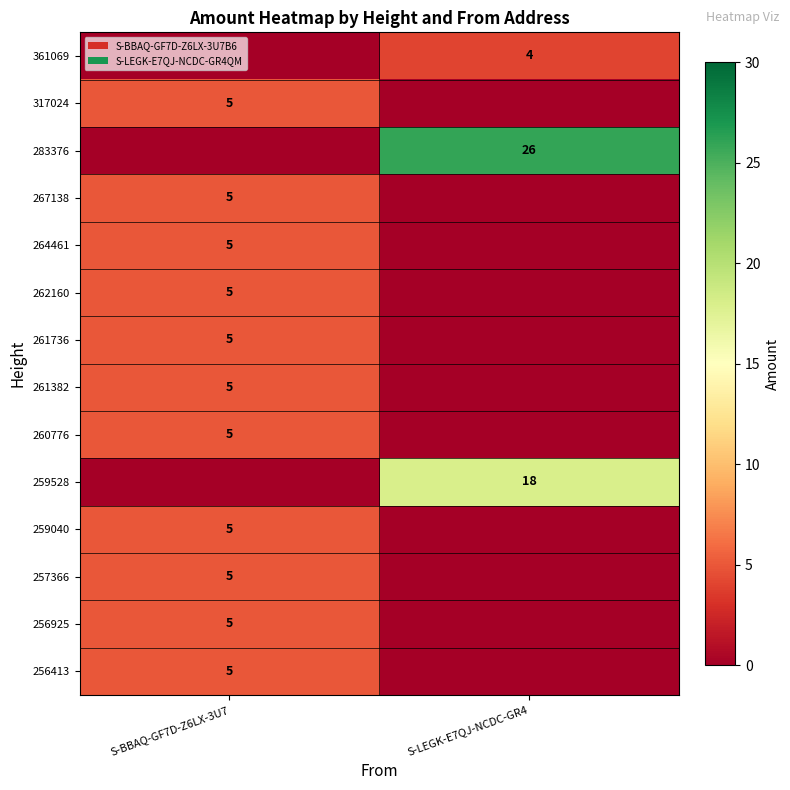

Is it true that 257366 equals 8 at S-BBAQ-GF7D-Z6LX-3U7?

False